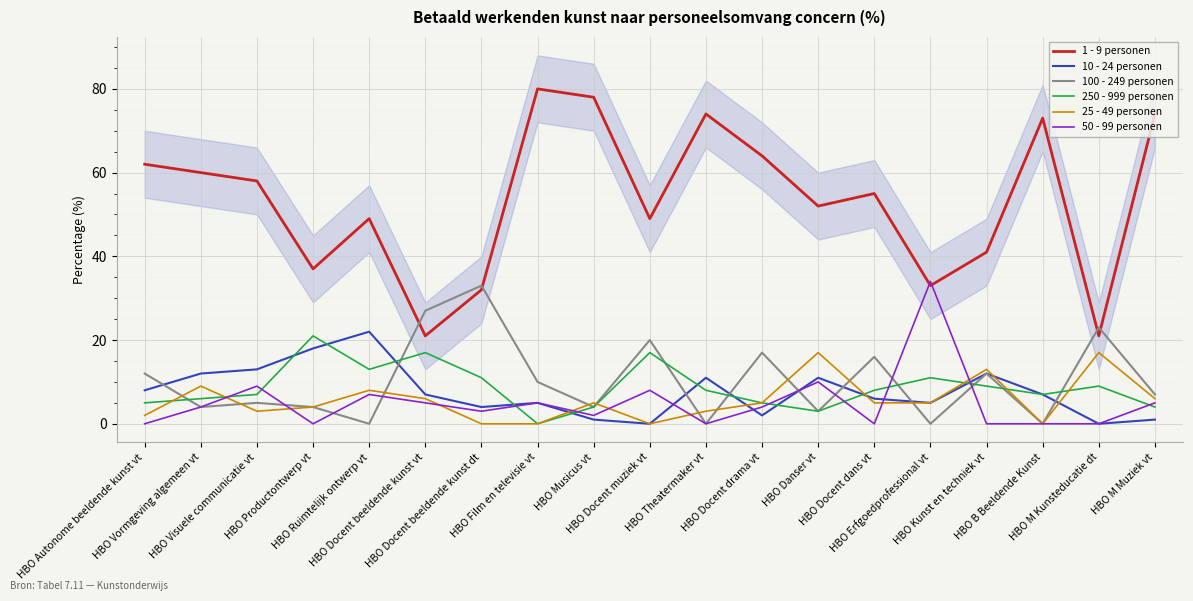

Reading left to right, extract all data points from this chart.

1 - 9 personen: HBO Autonome beeldende kunst vt=62	HBO Vormgeving algemeen vt=60	HBO Visuele communicatie vt=58	HBO Productontwerp vt=37	HBO Ruimtelijk ontwerp vt=49	HBO Docent beeldende kunst vt=21	HBO Docent beeldende kunst dt=32	HBO Film en televisie vt=80	HBO Musicus vt=78	HBO Docent muziek vt=49	HBO Theatermaker vt=74	HBO Docent drama vt=64	HBO Danser vt=52	HBO Docent dans vt=55	HBO Erfgoedprofessional vt=33	HBO Kunst en techniek vt=41	HBO B Beeldende Kunst=73	HBO M Kunsteducatie dt=21	HBO M Muziek vt=74
10 - 24 personen: HBO Autonome beeldende kunst vt=8	HBO Vormgeving algemeen vt=12	HBO Visuele communicatie vt=13	HBO Productontwerp vt=18	HBO Ruimtelijk ontwerp vt=22	HBO Docent beeldende kunst vt=7	HBO Docent beeldende kunst dt=4	HBO Film en televisie vt=5	HBO Musicus vt=1	HBO Docent muziek vt=0	HBO Theatermaker vt=11	HBO Docent drama vt=2	HBO Danser vt=11	HBO Docent dans vt=6	HBO Erfgoedprofessional vt=5	HBO Kunst en techniek vt=12	HBO B Beeldende Kunst=7	HBO M Kunsteducatie dt=0	HBO M Muziek vt=1
100 - 249 personen: HBO Autonome beeldende kunst vt=12	HBO Vormgeving algemeen vt=4	HBO Visuele communicatie vt=5	HBO Productontwerp vt=4	HBO Ruimtelijk ontwerp vt=0	HBO Docent beeldende kunst vt=27	HBO Docent beeldende kunst dt=33	HBO Film en televisie vt=10	HBO Musicus vt=4	HBO Docent muziek vt=20	HBO Theatermaker vt=0	HBO Docent drama vt=17	HBO Danser vt=3	HBO Docent dans vt=16	HBO Erfgoedprofessional vt=0	HBO Kunst en techniek vt=12	HBO B Beeldende Kunst=0	HBO M Kunsteducatie dt=23	HBO M Muziek vt=7
250 - 999 personen: HBO Autonome beeldende kunst vt=5	HBO Vormgeving algemeen vt=6	HBO Visuele communicatie vt=7	HBO Productontwerp vt=21	HBO Ruimtelijk ontwerp vt=13	HBO Docent beeldende kunst vt=17	HBO Docent beeldende kunst dt=11	HBO Film en televisie vt=0	HBO Musicus vt=4	HBO Docent muziek vt=17	HBO Theatermaker vt=8	HBO Docent drama vt=5	HBO Danser vt=3	HBO Docent dans vt=8	HBO Erfgoedprofessional vt=11	HBO Kunst en techniek vt=9	HBO B Beeldende Kunst=7	HBO M Kunsteducatie dt=9	HBO M Muziek vt=4
25 - 49 personen: HBO Autonome beeldende kunst vt=2	HBO Vormgeving algemeen vt=9	HBO Visuele communicatie vt=3	HBO Productontwerp vt=4	HBO Ruimtelijk ontwerp vt=8	HBO Docent beeldende kunst vt=6	HBO Docent beeldende kunst dt=0	HBO Film en televisie vt=0	HBO Musicus vt=5	HBO Docent muziek vt=0	HBO Theatermaker vt=3	HBO Docent drama vt=5	HBO Danser vt=17	HBO Docent dans vt=5	HBO Erfgoedprofessional vt=5	HBO Kunst en techniek vt=13	HBO B Beeldende Kunst=0	HBO M Kunsteducatie dt=17	HBO M Muziek vt=6
50 - 99 personen: HBO Autonome beeldende kunst vt=0	HBO Vormgeving algemeen vt=4	HBO Visuele communicatie vt=9	HBO Productontwerp vt=0	HBO Ruimtelijk ontwerp vt=7	HBO Docent beeldende kunst vt=5	HBO Docent beeldende kunst dt=3	HBO Film en televisie vt=5	HBO Musicus vt=2	HBO Docent muziek vt=8	HBO Theatermaker vt=0	HBO Docent drama vt=4	HBO Danser vt=10	HBO Docent dans vt=0	HBO Erfgoedprofessional vt=34	HBO Kunst en techniek vt=0	HBO B Beeldende Kunst=0	HBO M Kunsteducatie dt=0	HBO M Muziek vt=5